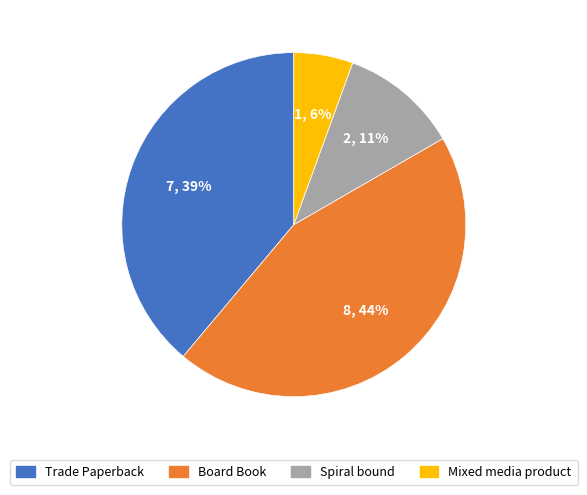

Which has a higher value, Board Book or Trade Paperback?

Board Book